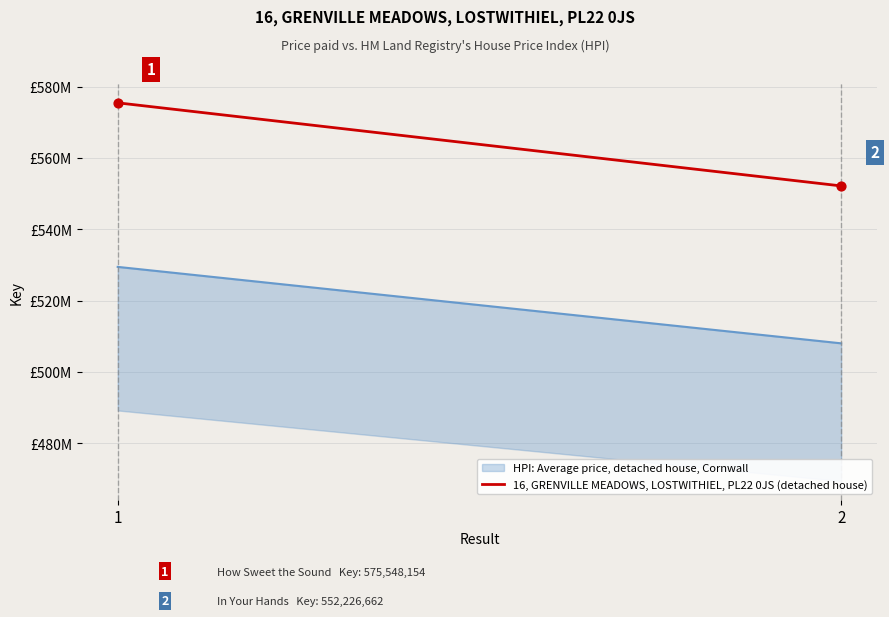

Approximately how many times larger is the value at 1 compared to 2?

1.0